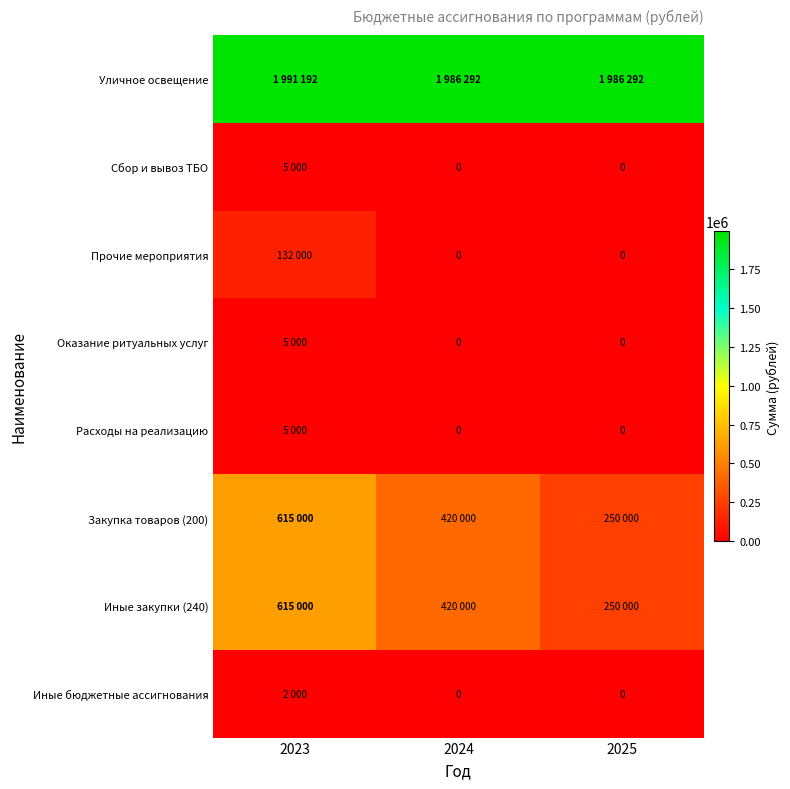

At how many categories does at least one series exceed 185796?

3